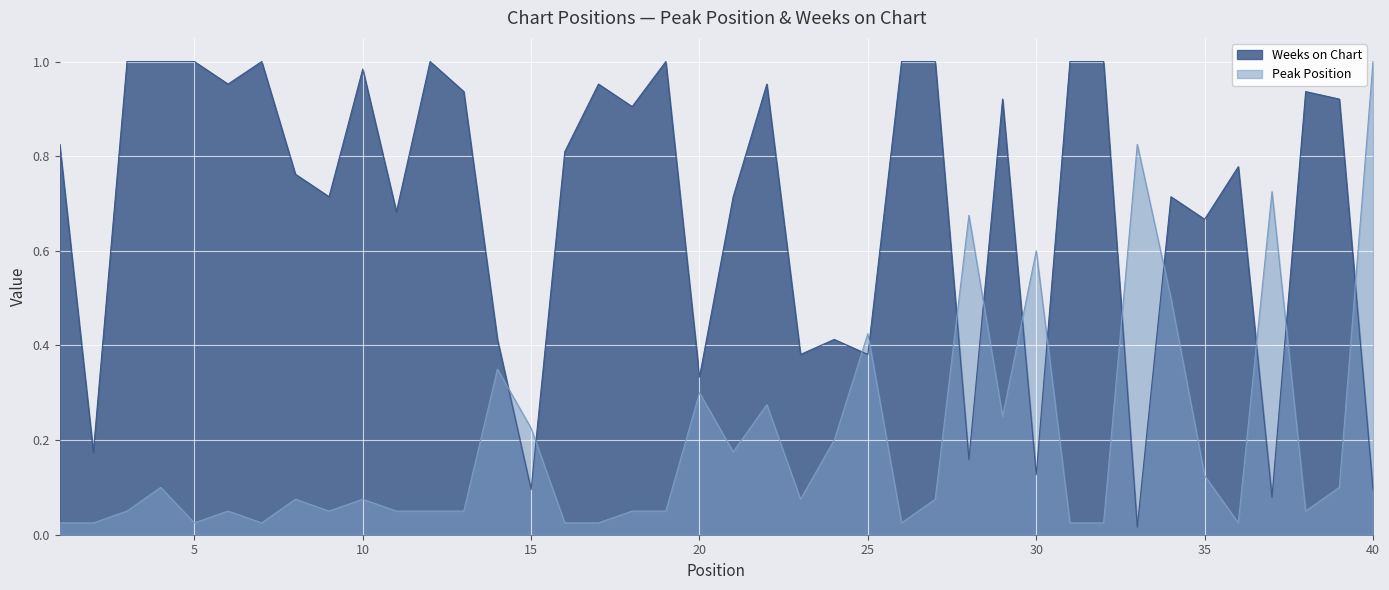

What is the value of the Weeks on Chart point at the 38th from the left?

0.9